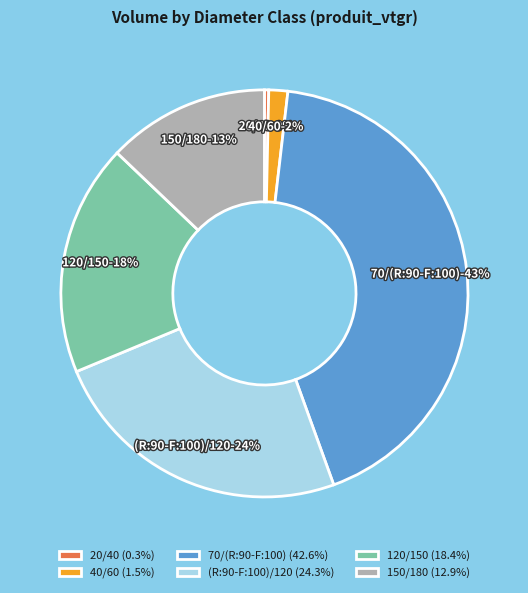

What is the smallest slice in the pie chart?

20/40